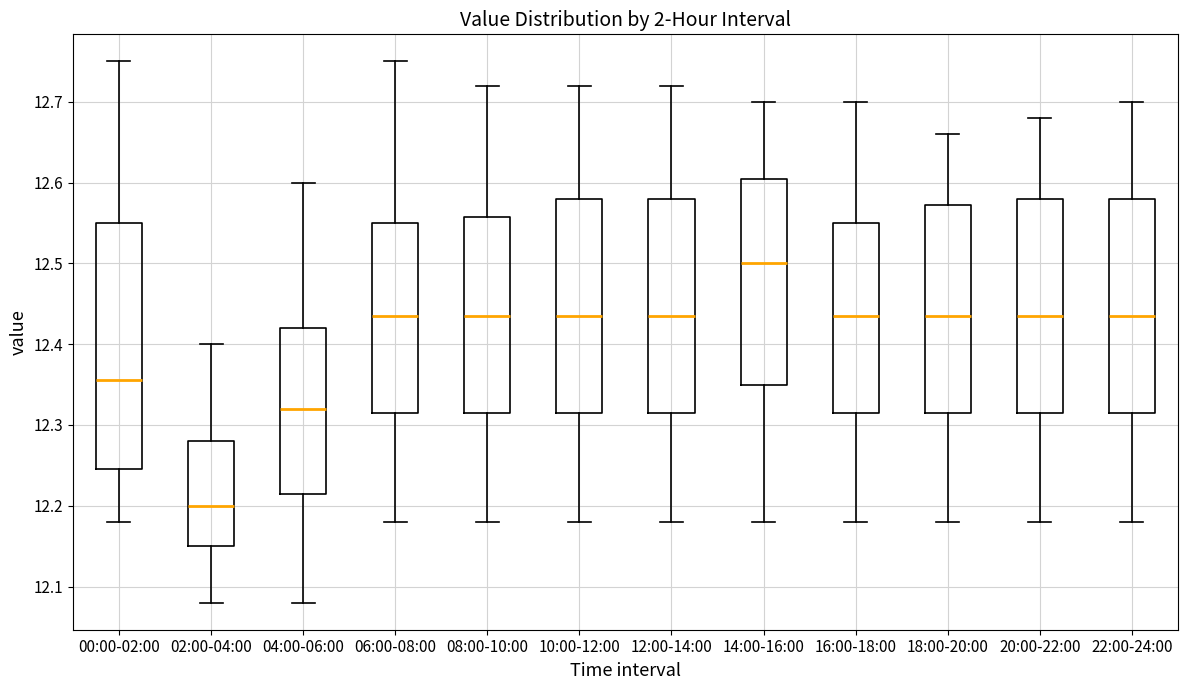

Reading left to right, transcribe this box plot: for each box, give where its median line is, the range the box spans, and where its two whiskers end, as read against the y-axis. The values are not printed on the chart, so give them approximately, as read against the axis.

00:00-02:00: median 12.36, box 12.25 to 12.55, whiskers 12.18 to 12.75
02:00-04:00: median 12.20, box 12.15 to 12.28, whiskers 12.08 to 12.40
04:00-06:00: median 12.32, box 12.22 to 12.42, whiskers 12.08 to 12.60
06:00-08:00: median 12.44, box 12.32 to 12.55, whiskers 12.18 to 12.75
08:00-10:00: median 12.44, box 12.32 to 12.56, whiskers 12.18 to 12.72
10:00-12:00: median 12.44, box 12.32 to 12.58, whiskers 12.18 to 12.72
12:00-14:00: median 12.44, box 12.32 to 12.58, whiskers 12.18 to 12.72
14:00-16:00: median 12.50, box 12.35 to 12.61, whiskers 12.18 to 12.70
16:00-18:00: median 12.44, box 12.32 to 12.55, whiskers 12.18 to 12.70
18:00-20:00: median 12.44, box 12.32 to 12.57, whiskers 12.18 to 12.66
20:00-22:00: median 12.44, box 12.32 to 12.58, whiskers 12.18 to 12.68
22:00-24:00: median 12.44, box 12.32 to 12.58, whiskers 12.18 to 12.70